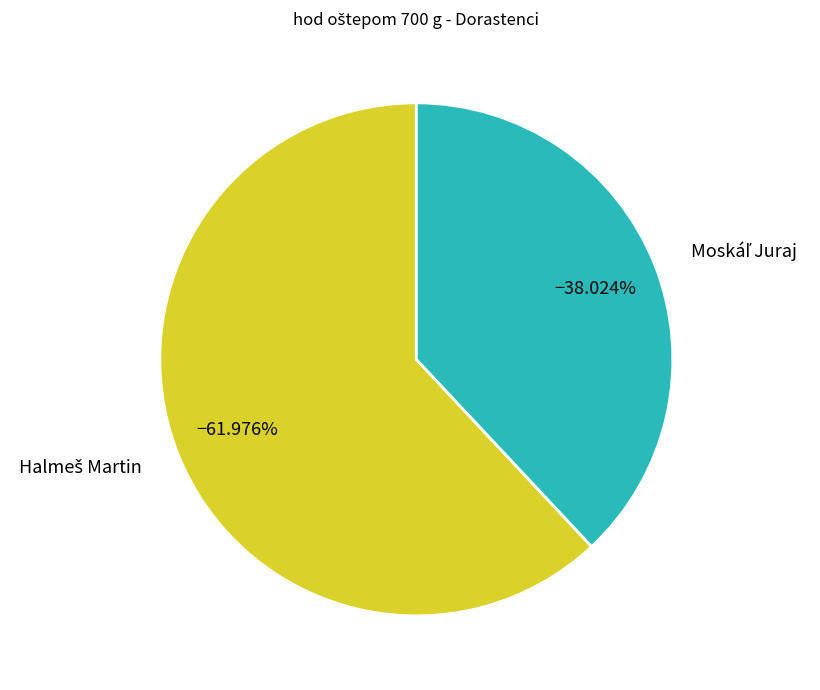

Is there any slice that represents more than half of the pie?

Yes